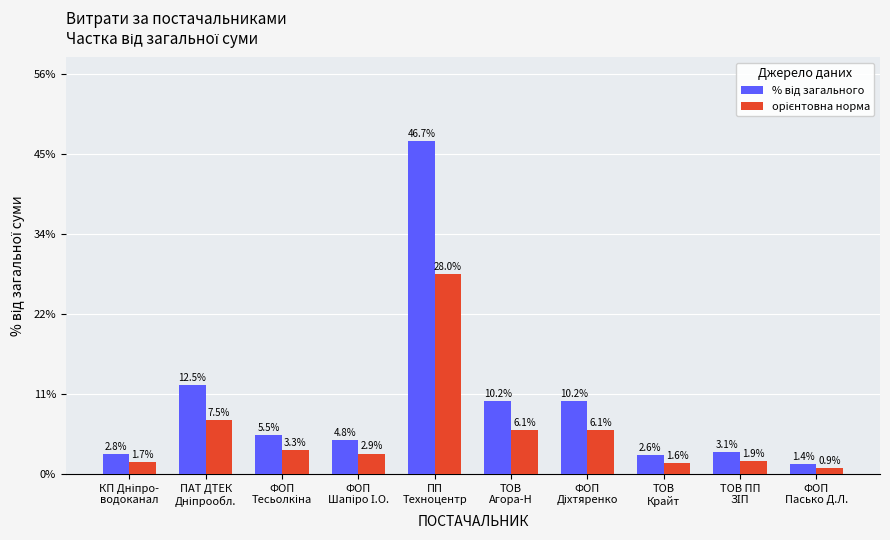

What is the maximum value shown in the chart?

46.7